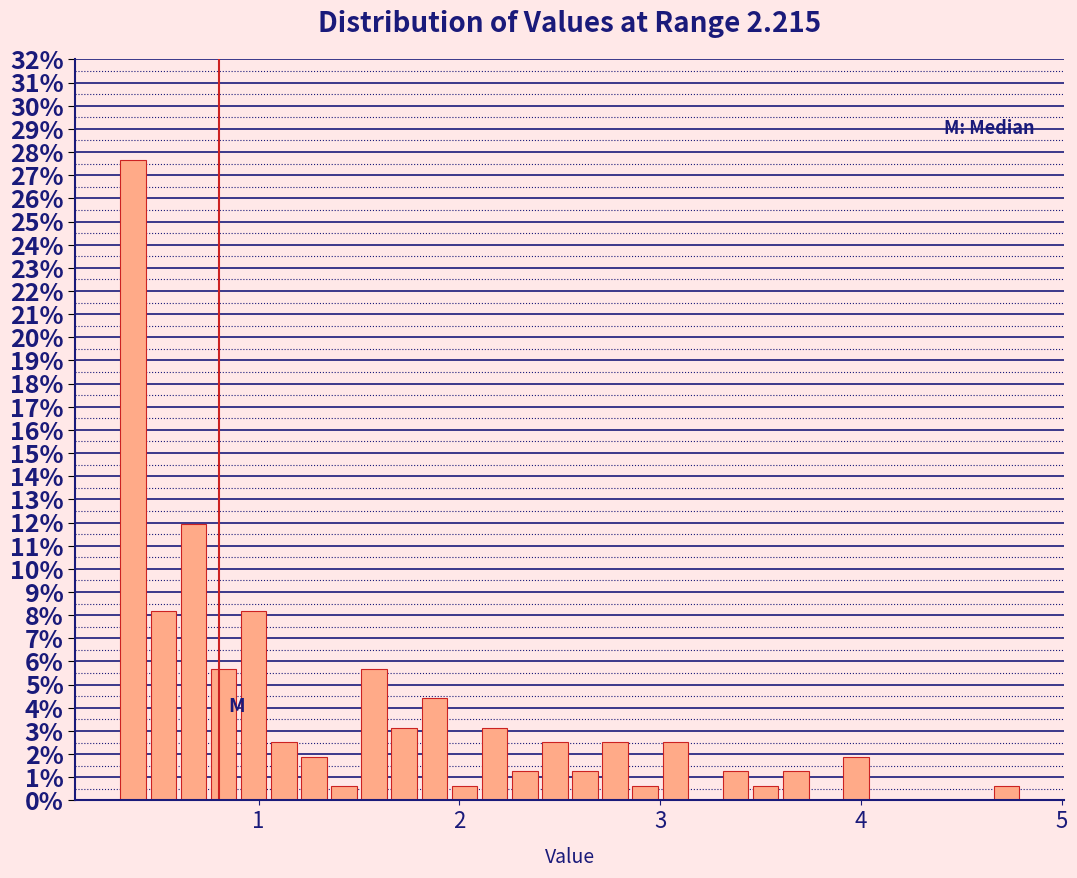

Read against the x-axis, roughly where is the centre of the tallest bar?

0.4